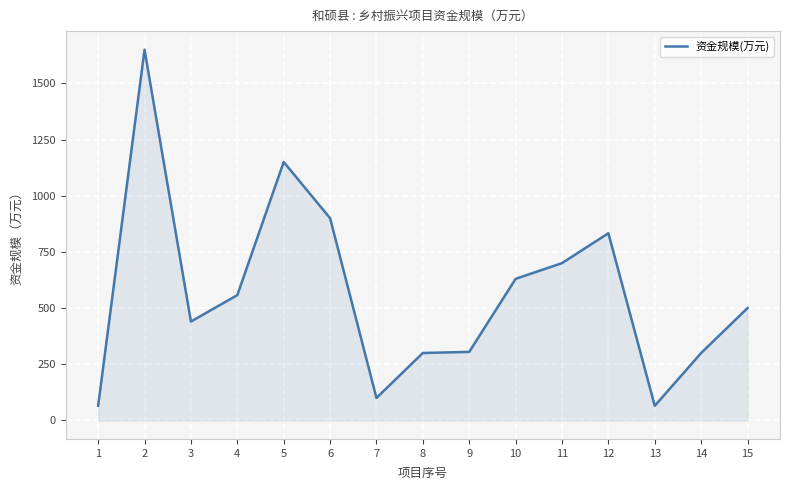

Which has a higher value, 15 or 12?

12